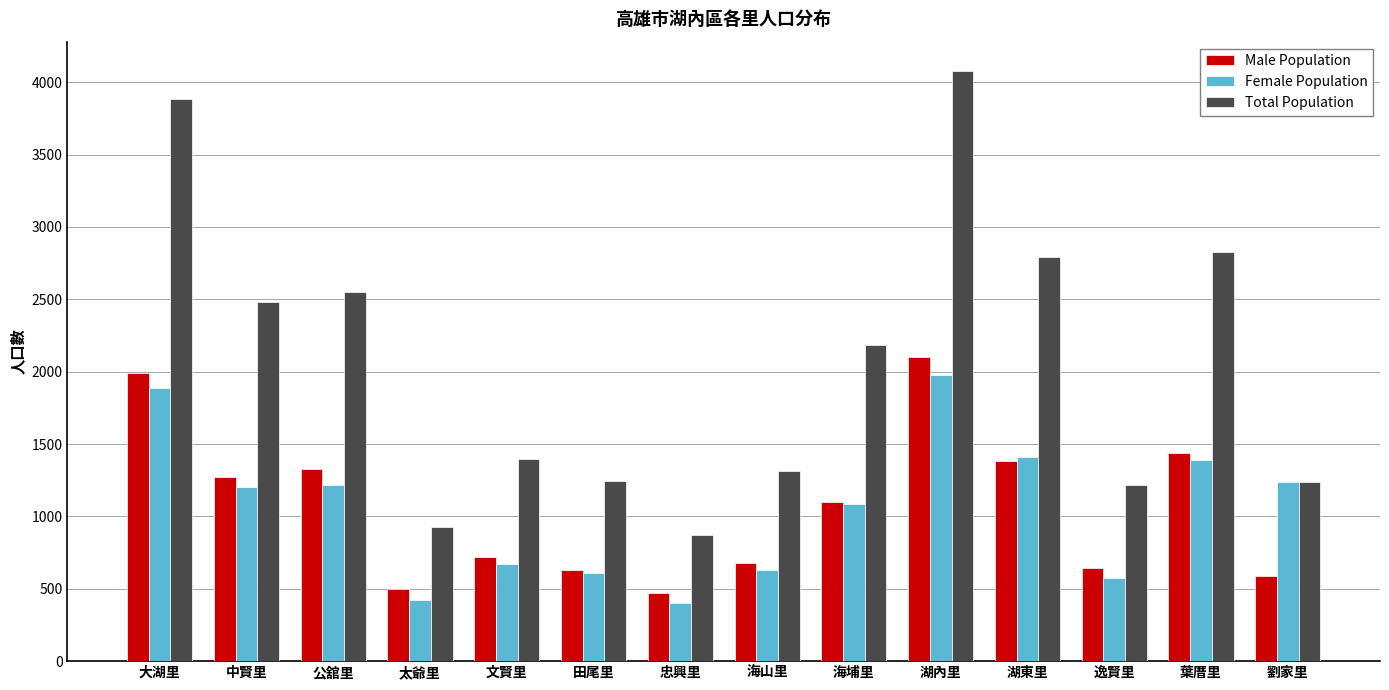

What is the total value across all series at 中賢里?

4958